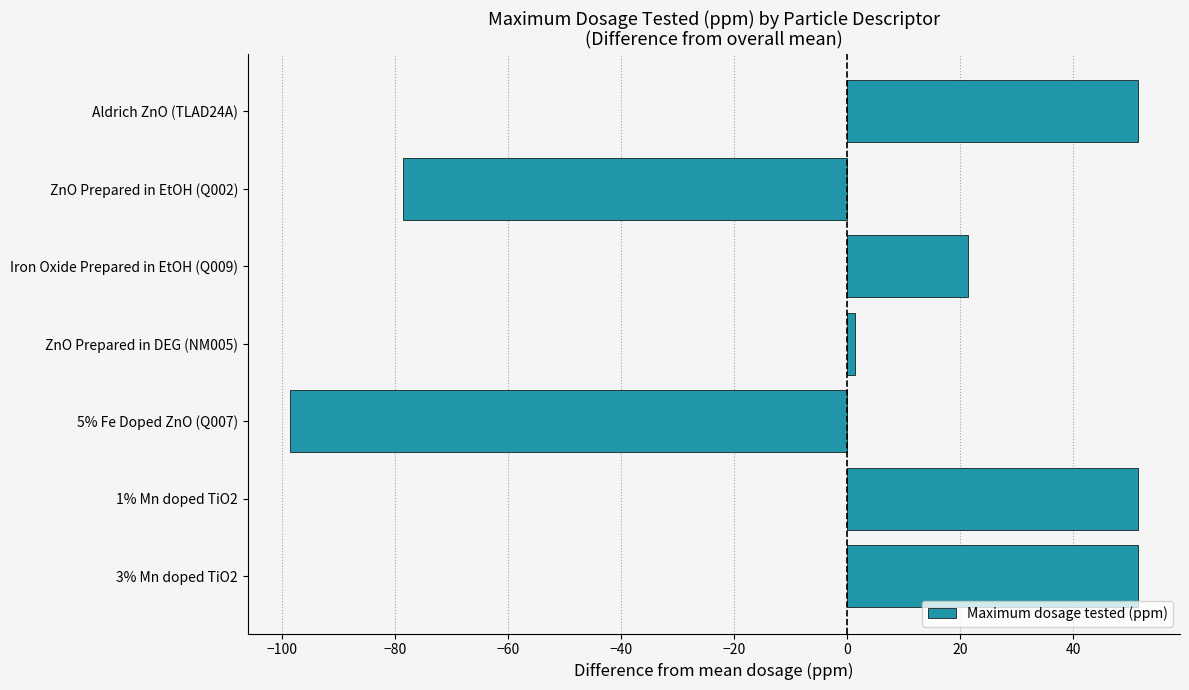

The value at Aldrich ZnO (TLAD24A) is 51.4. True or false?

True